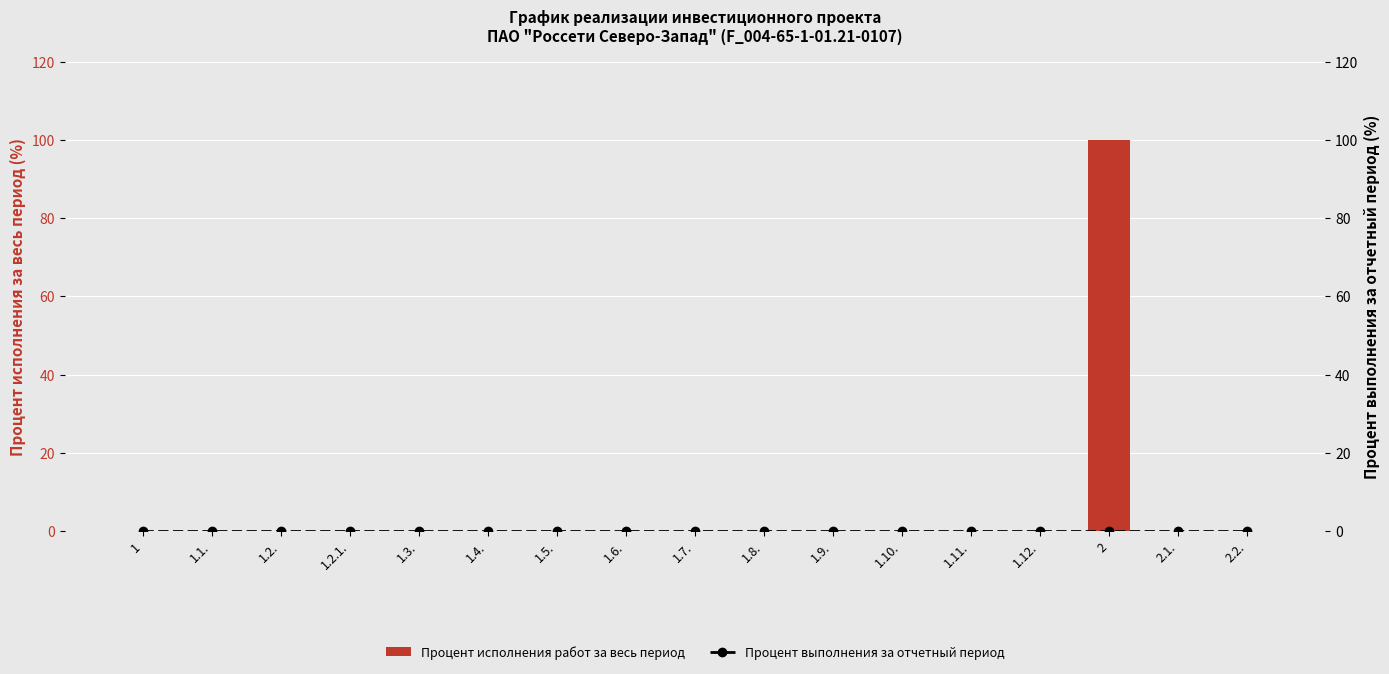

Rank the series at 2 from highest to lowest value.

Процент исполнения работ за весь период, Процент выполнения за отчетный период